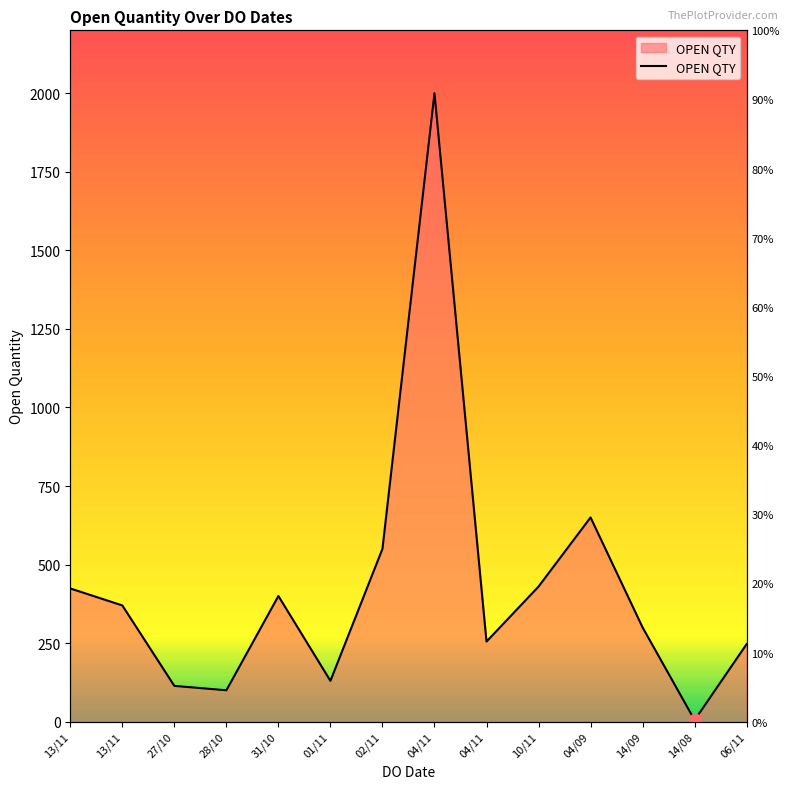

Approximately how many times larger is the value at 13/11 compared to 02/11?

0.7